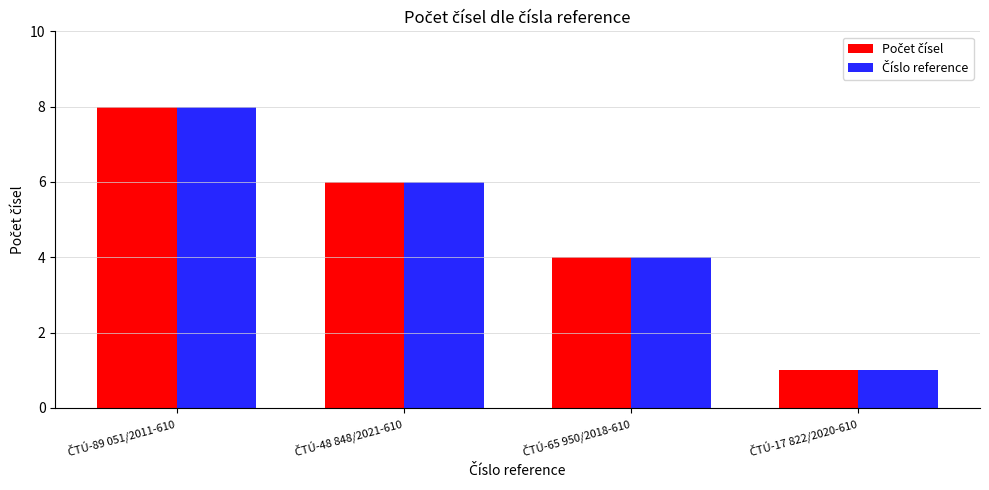

Are the bars grouped side by side (vs. stacked)?

Yes